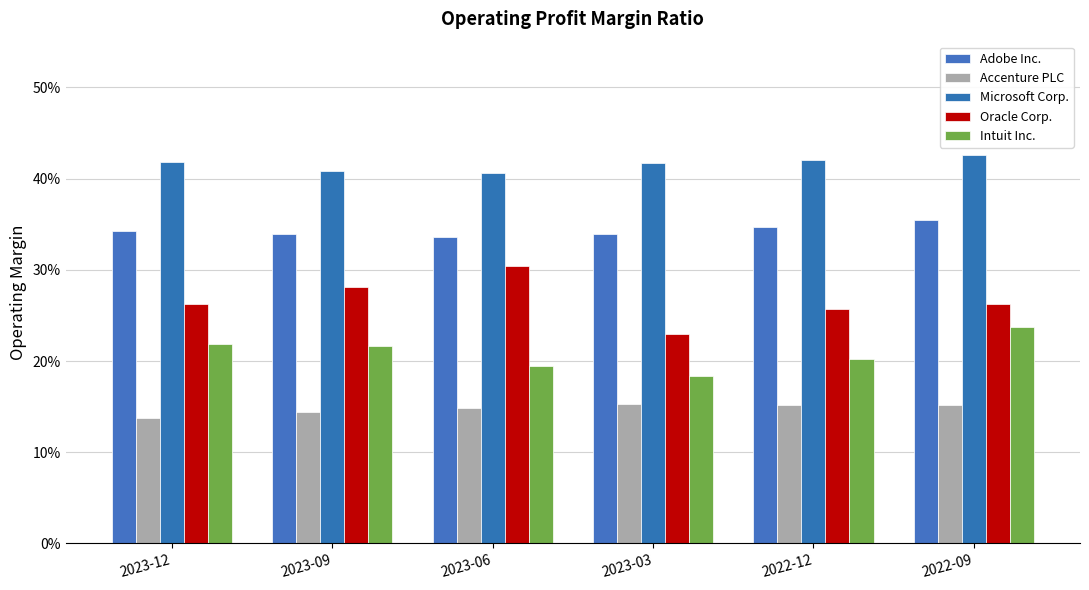

What is the value of the Accenture PLC bar at the 3rd from the left?

0.1